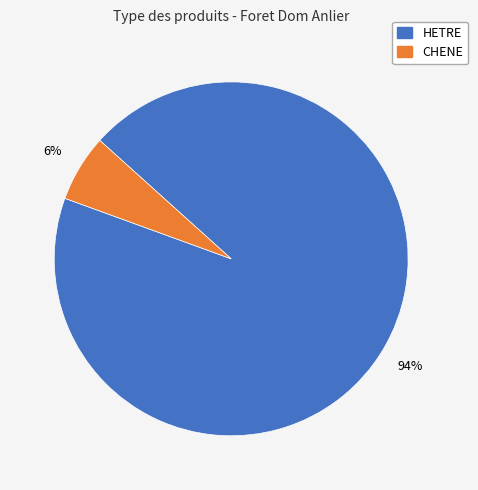

The HETRE slice represents 94% of the pie. True or false?

True